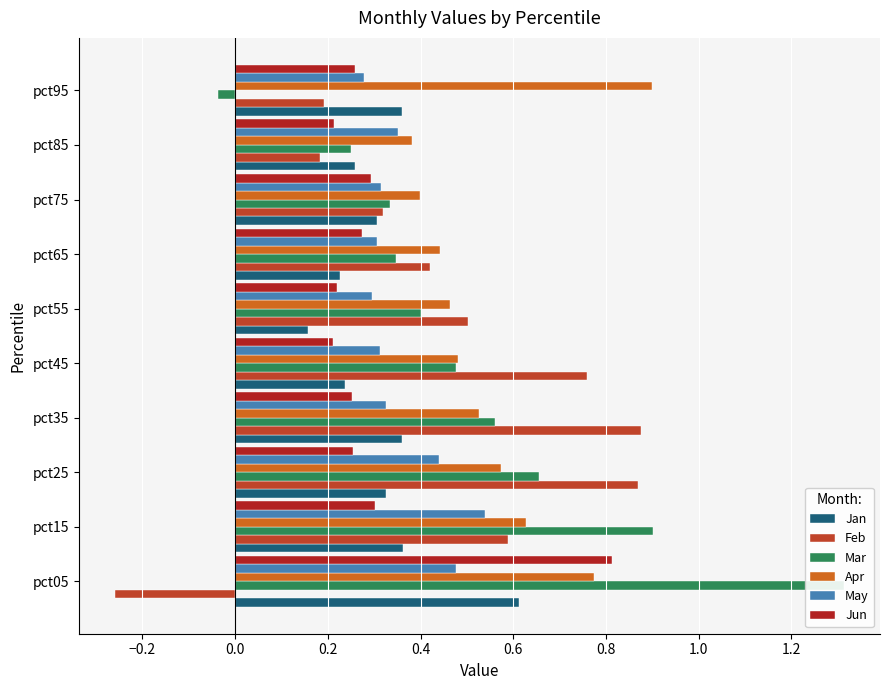

At pct45, list the series in order from largest to smallest.

Feb, Apr, Mar, May, Jan, Jun